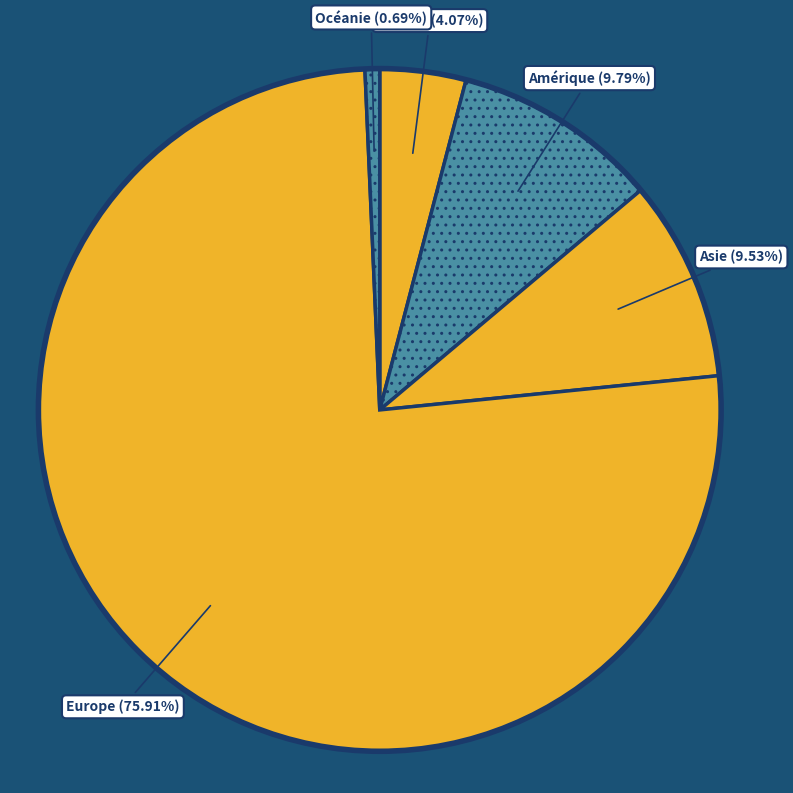

How many segments does this pie chart have?

5